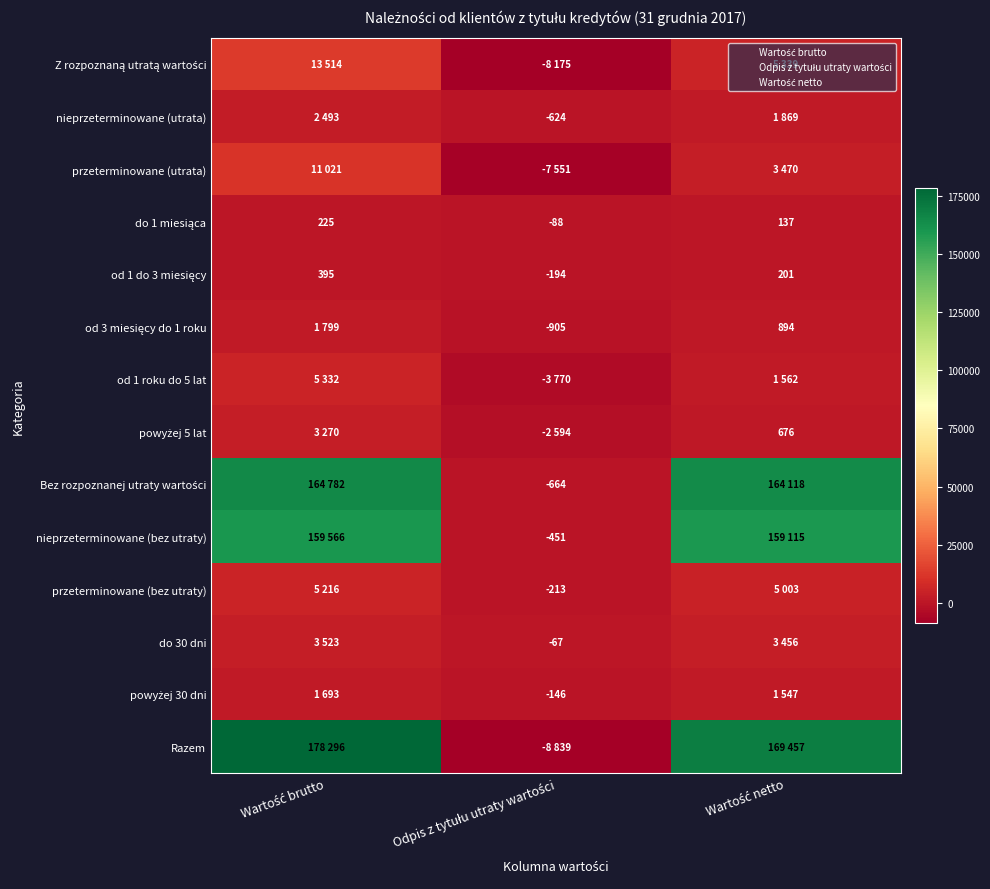

True or false: od 1 roku do 5 lat has a value of 5332 at Wartość brutto.

True